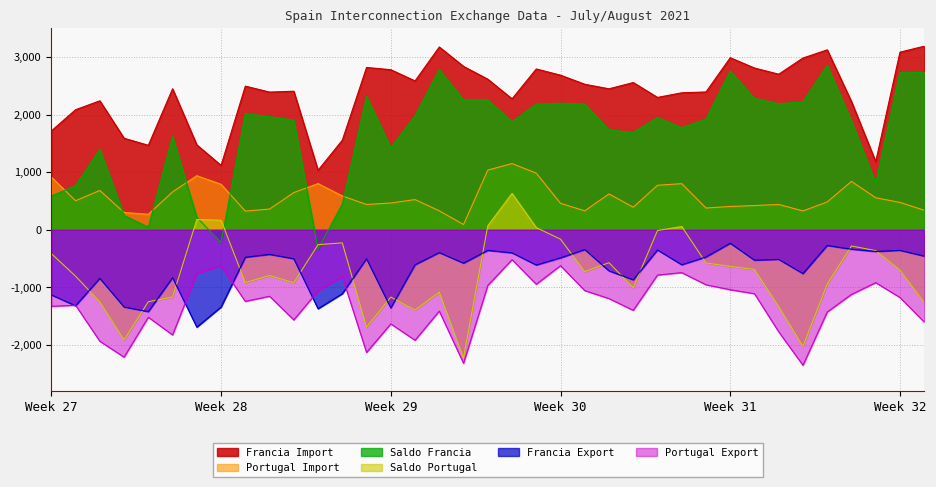

How many series are shown in this chart?

6